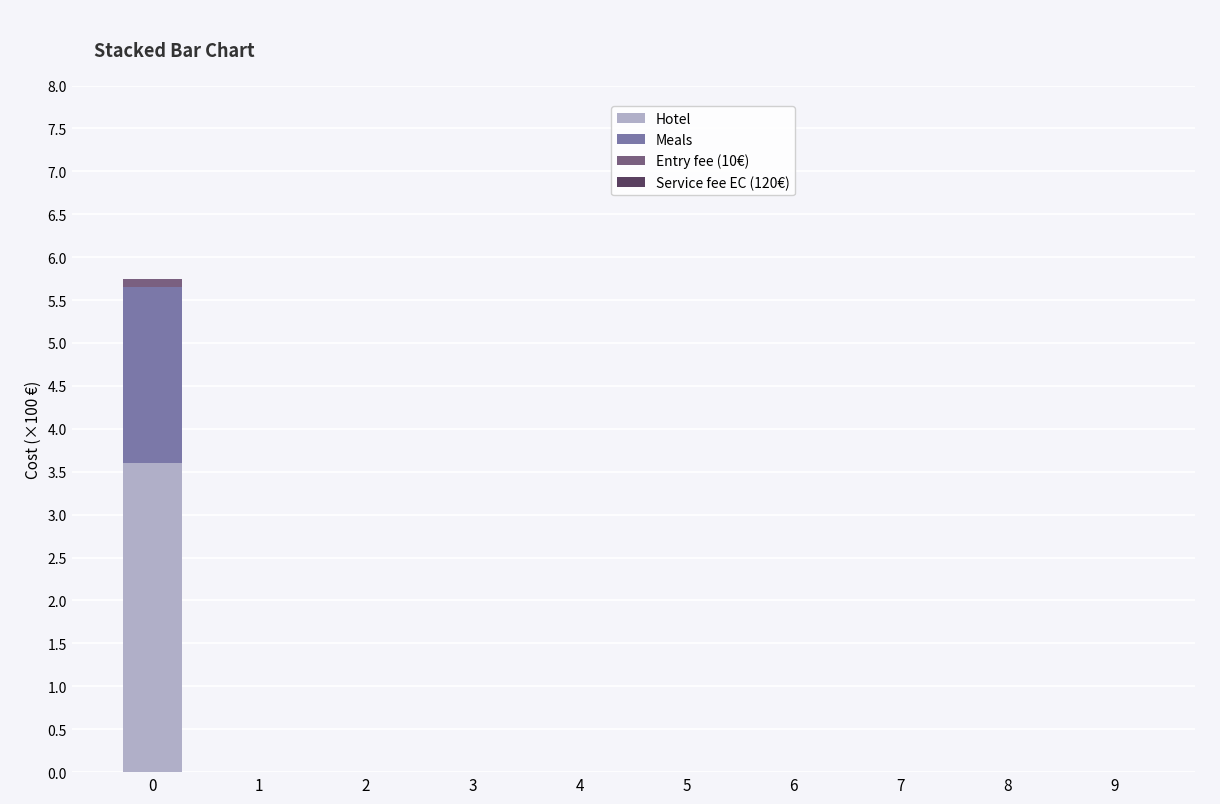

The value of Hotel at 7 is 0.0. True or false?

True